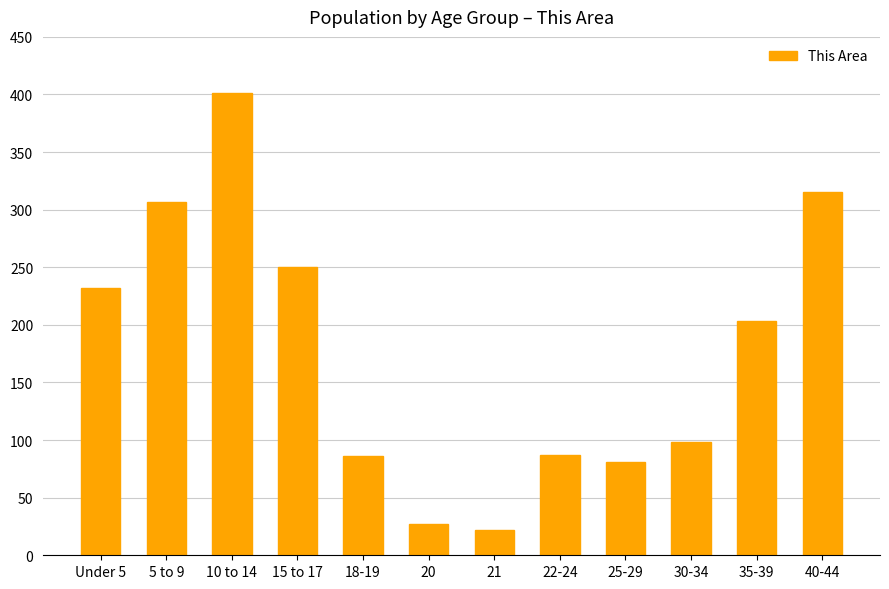

Between 22-24 and 25-29, which is larger?

22-24